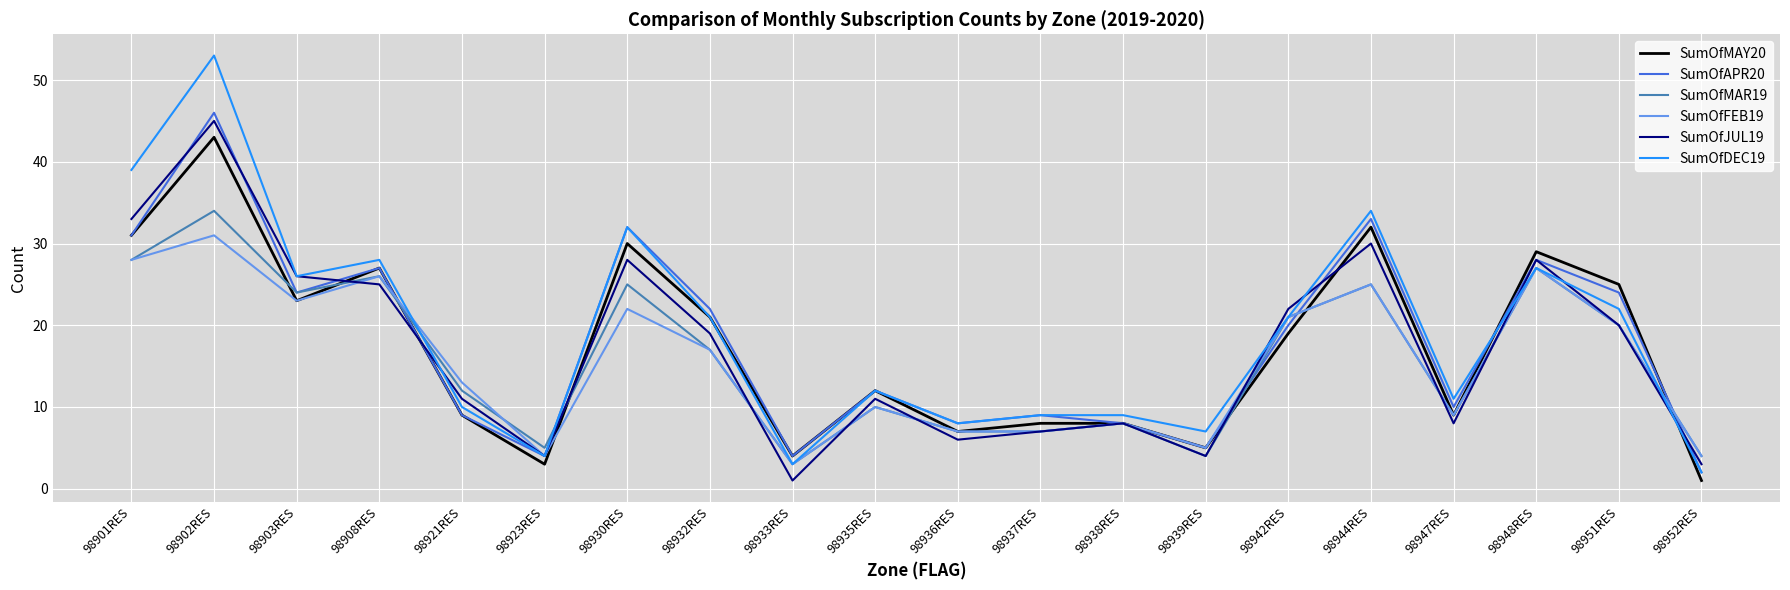

Which series has the widest spread of values?

SumOfDEC19